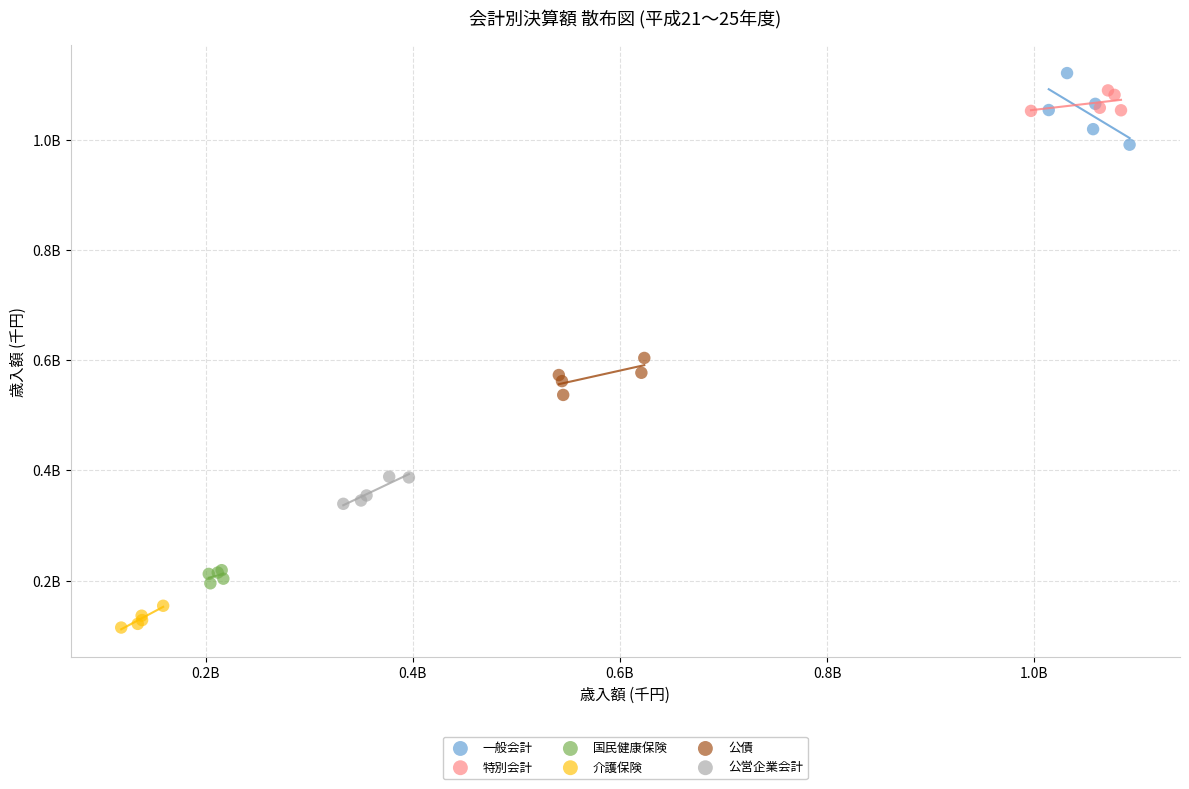

What are all the series names shown in the legend?

一般会計, 特別会計, 国民健康保険, 介護保険, 公債, 公営企業会計